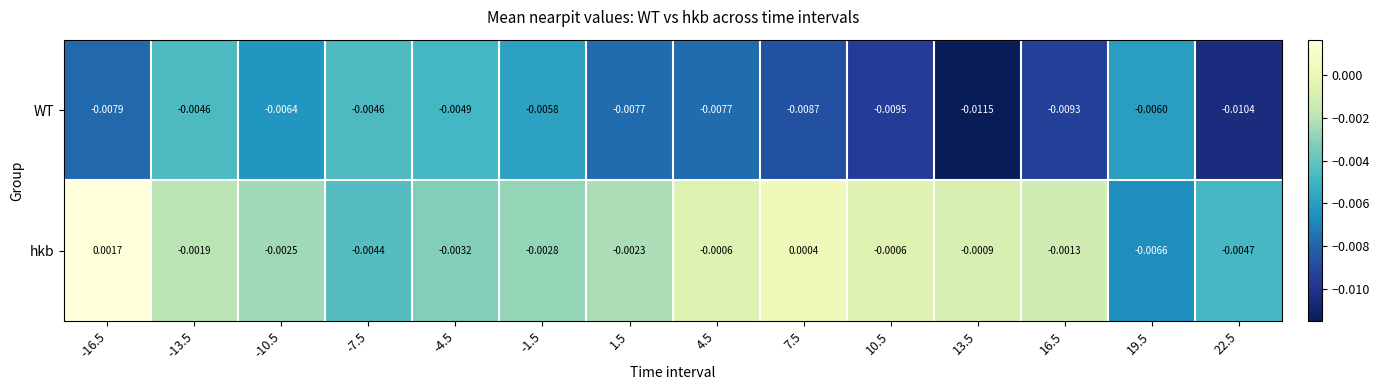

At -16.5, list the series in order from smallest to largest.

WT, hkb